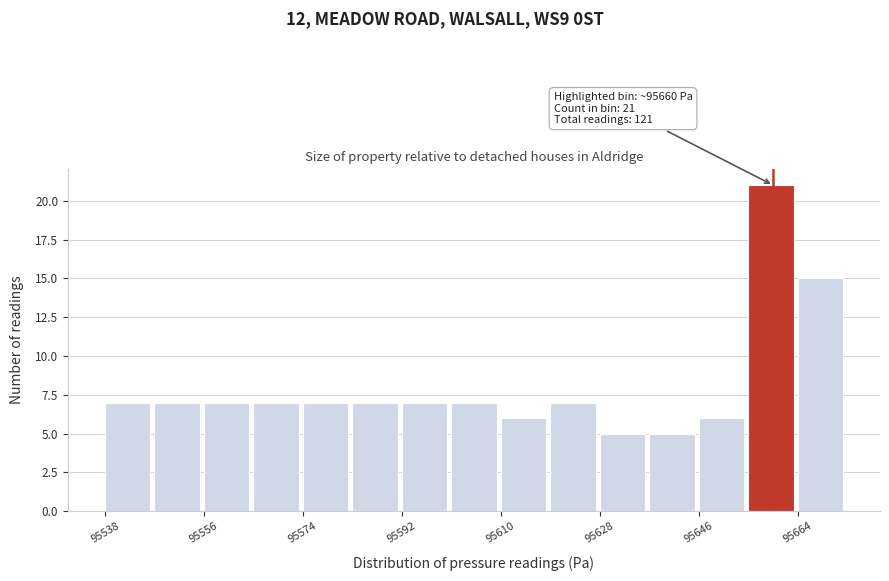

Over which range of the x-axis is the bar tallest?

95656 to 95664